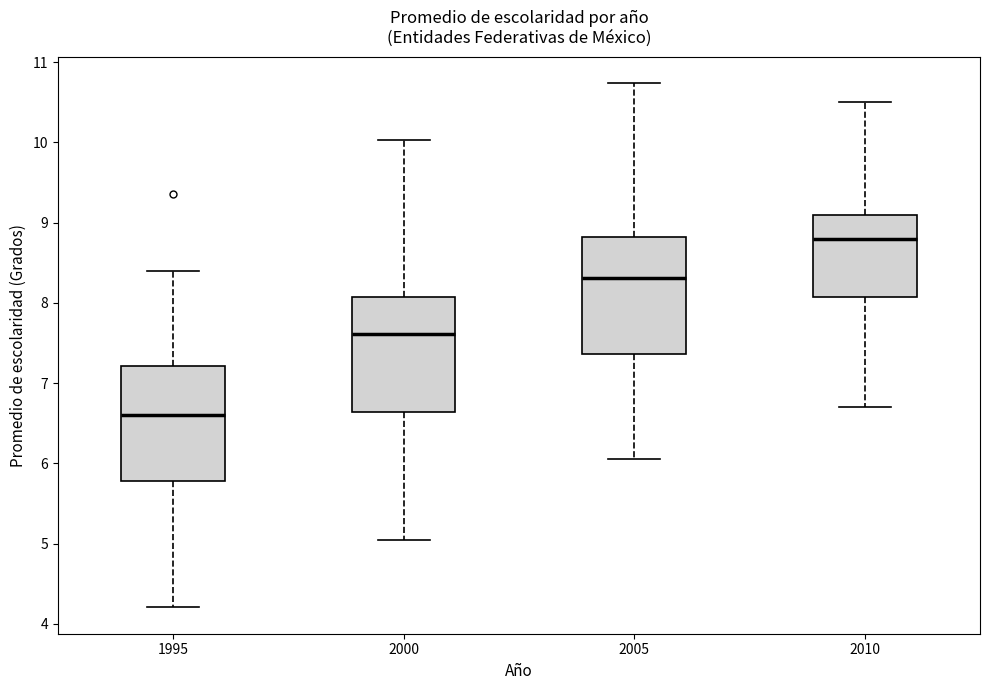

Where does the upper whisker of the box at x = 2005 end on the y-axis? The values are not printed on the chart, so give them approximately, as read against the axis.

10.7